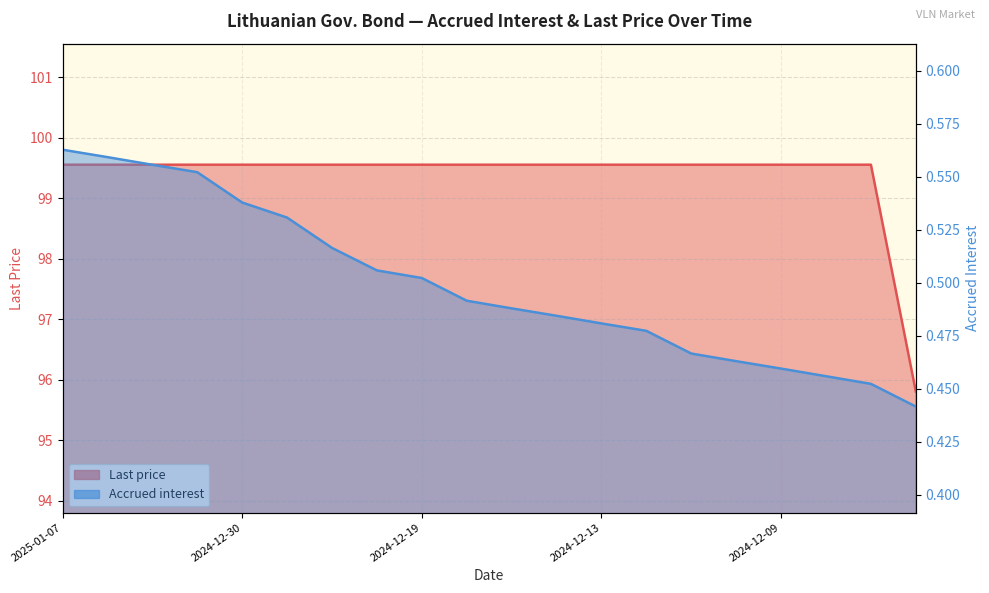

What are all the series names shown in the legend?

Accrued interest, Last price